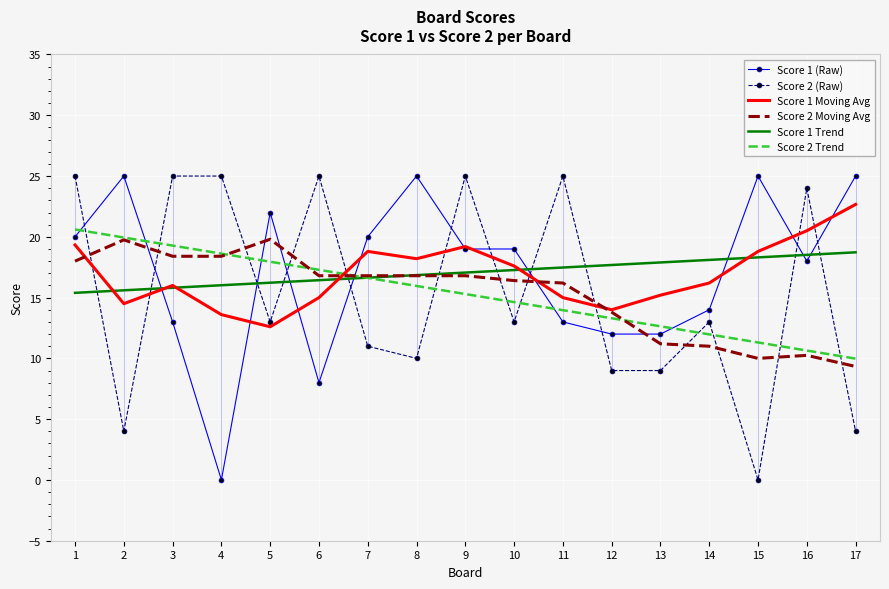

True or false: Score 1 Trend has a value of 15.8 at 3.

True